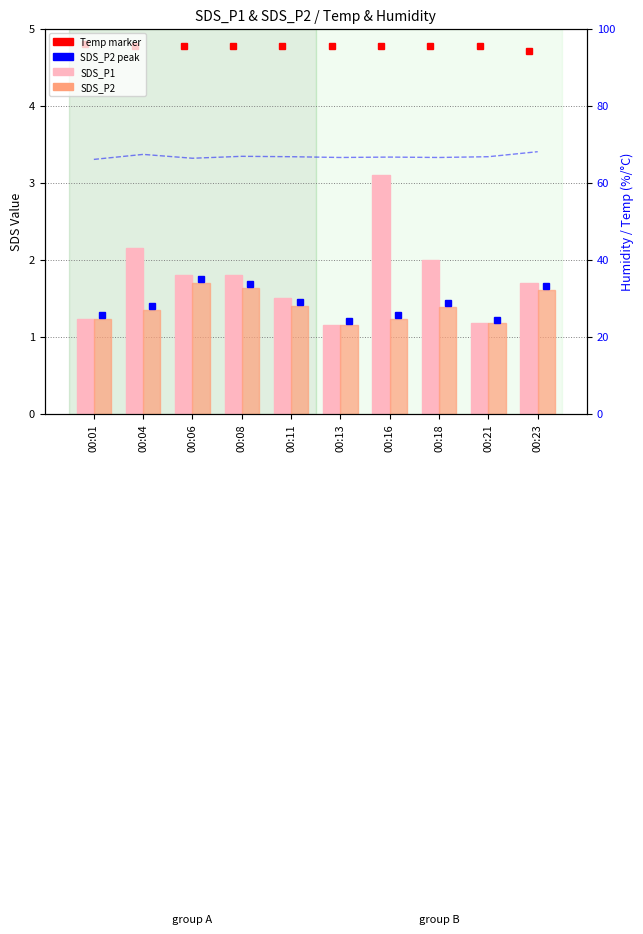

What is the difference between the second highest and second lowest values in the Humidity series?

1.0